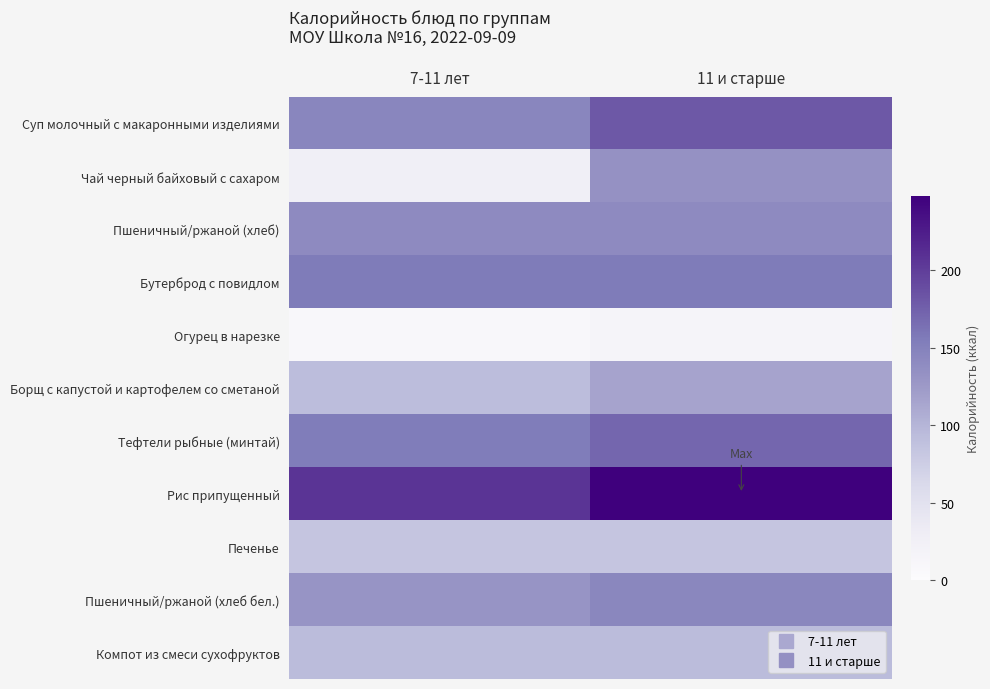

What is the spread (max minus min) of values at 11 и старше?

232.8